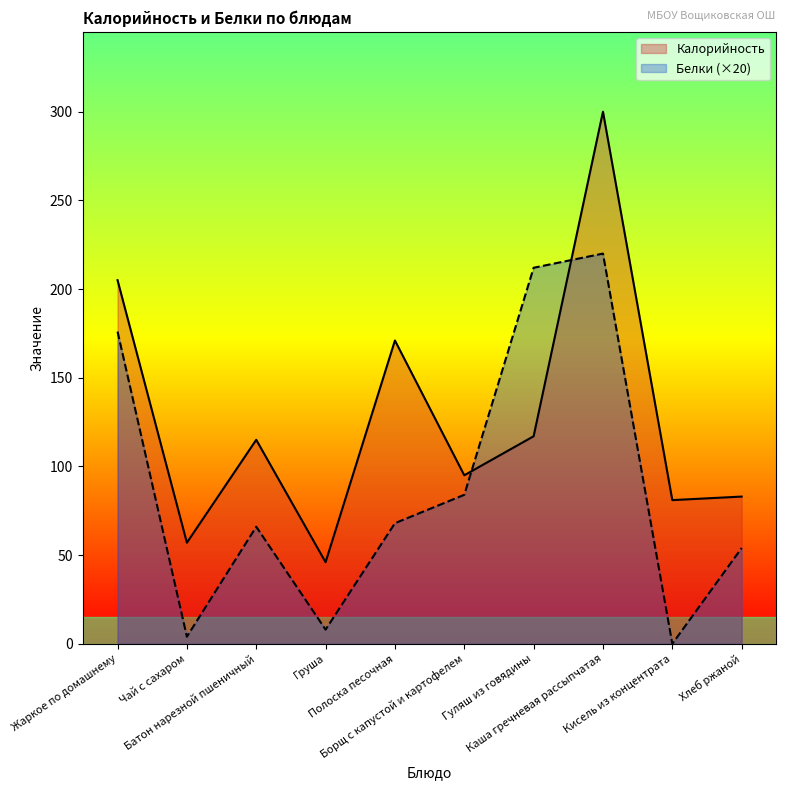

How many lines are shown in the chart?

2